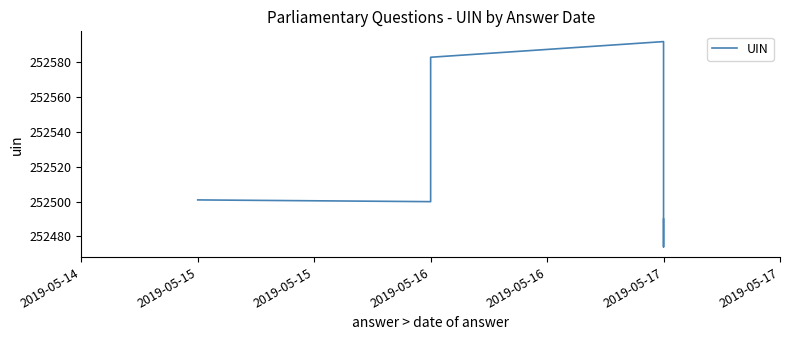

What is the sum of the values at 2019-05-16 and 2019-05-17?

505092